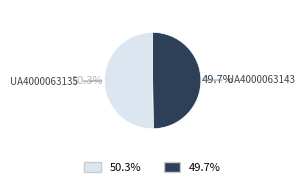

Is there a majority slice in this chart?

Yes